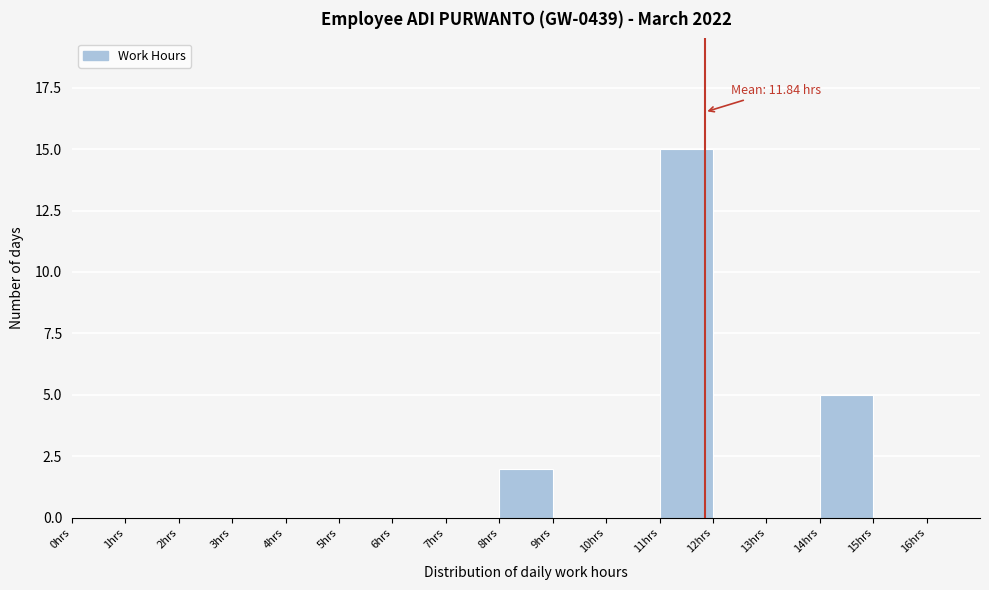

Over which range of the x-axis is the bar tallest?

11 to 12